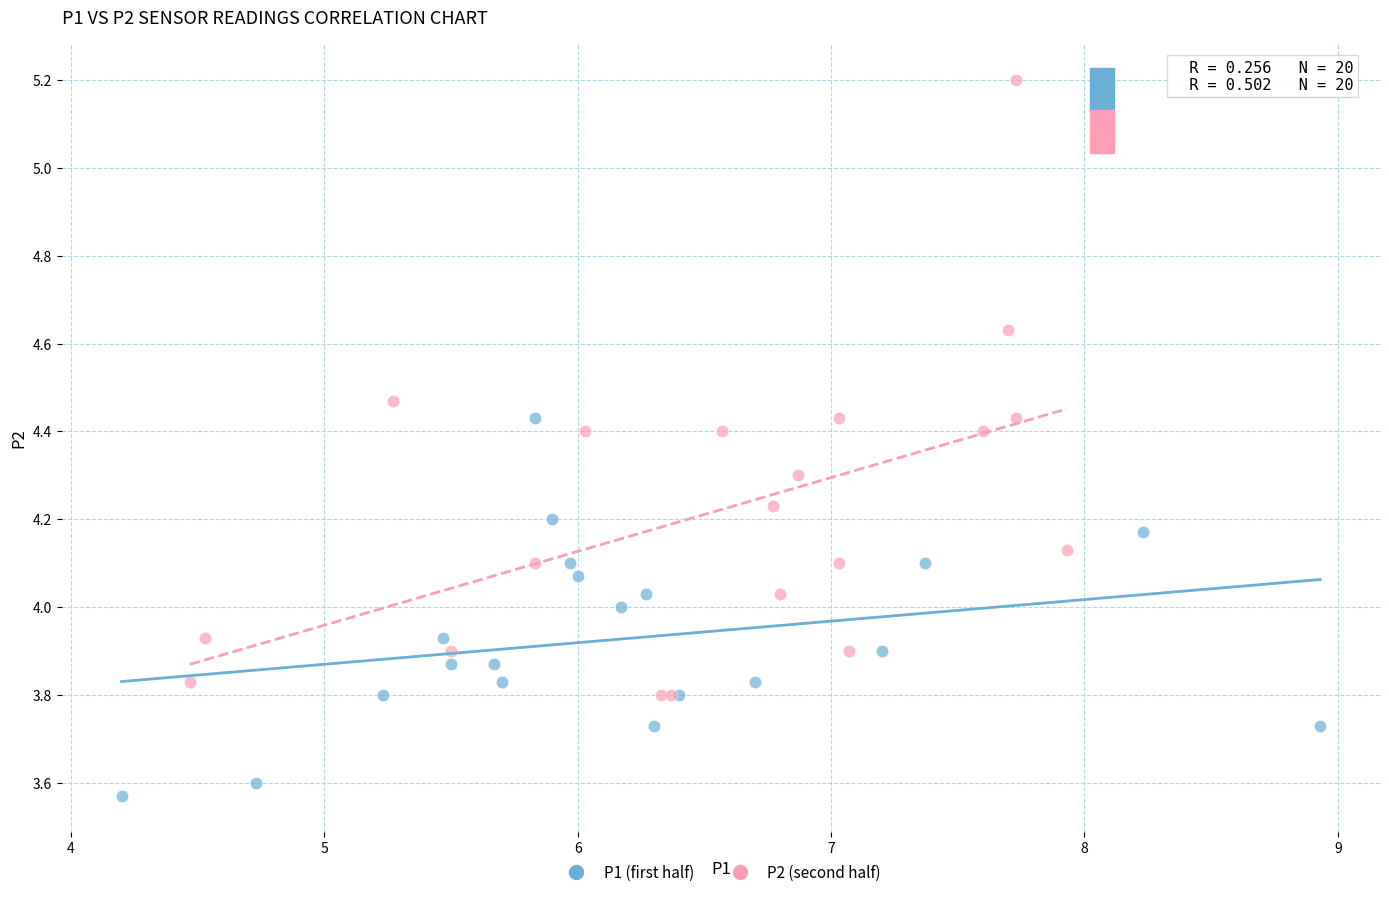

Which series has the largest Y range (max minus min)?

P2 (second half)